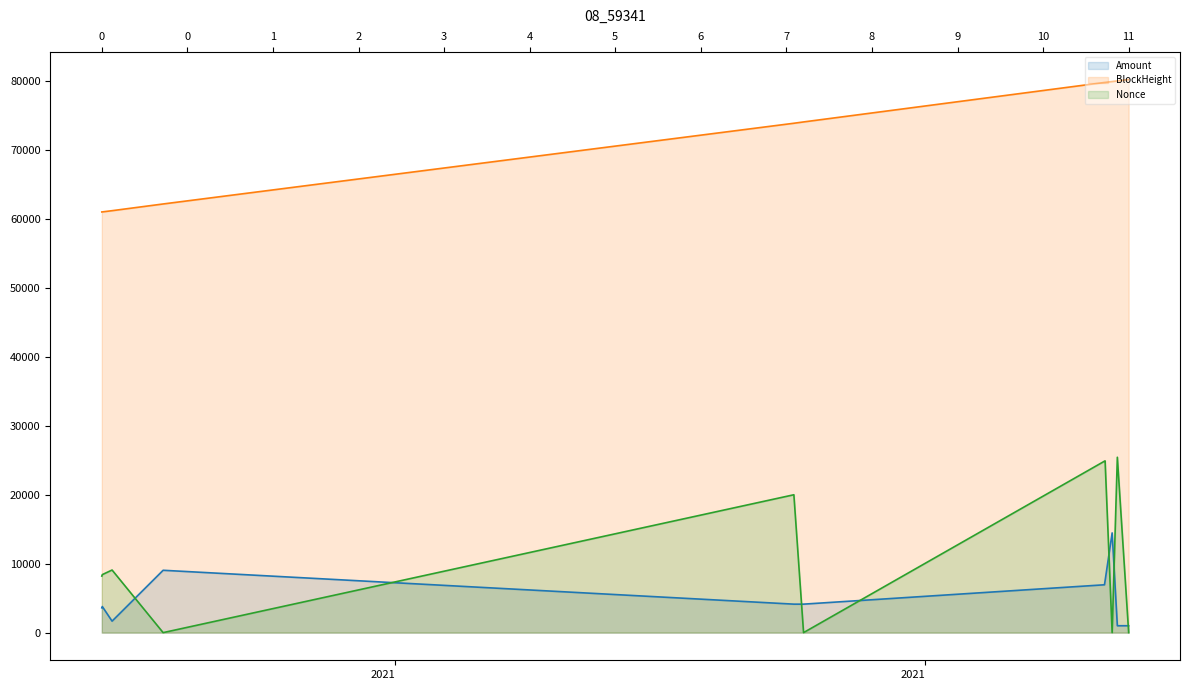

At how many categories does at least one series exceed 11738?

11